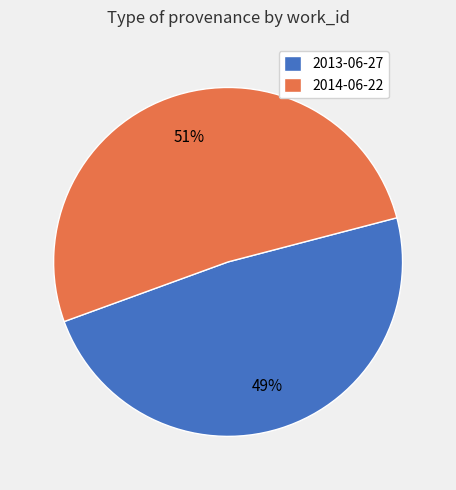

How many segments does this pie chart have?

2